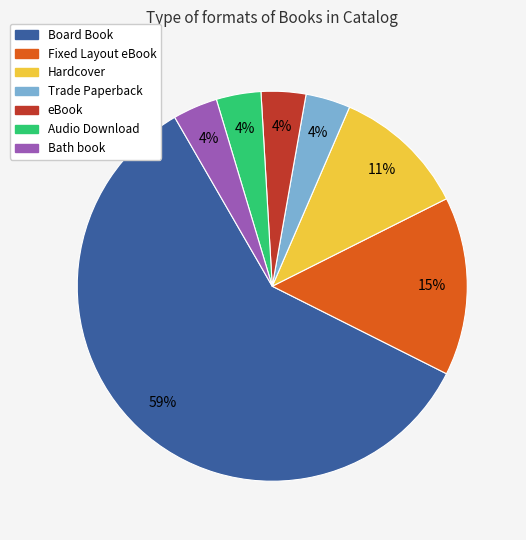

What is the largest slice in the pie chart?

Board Book